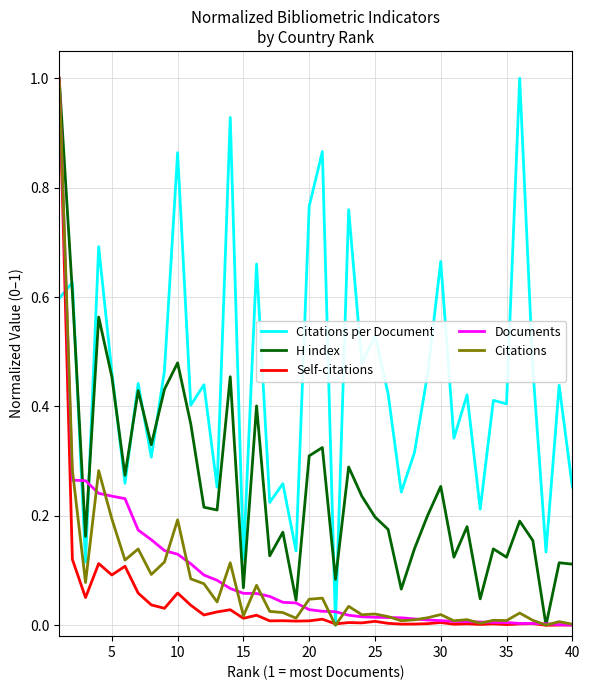

Does the chart display data point markers on the line(s)?

No